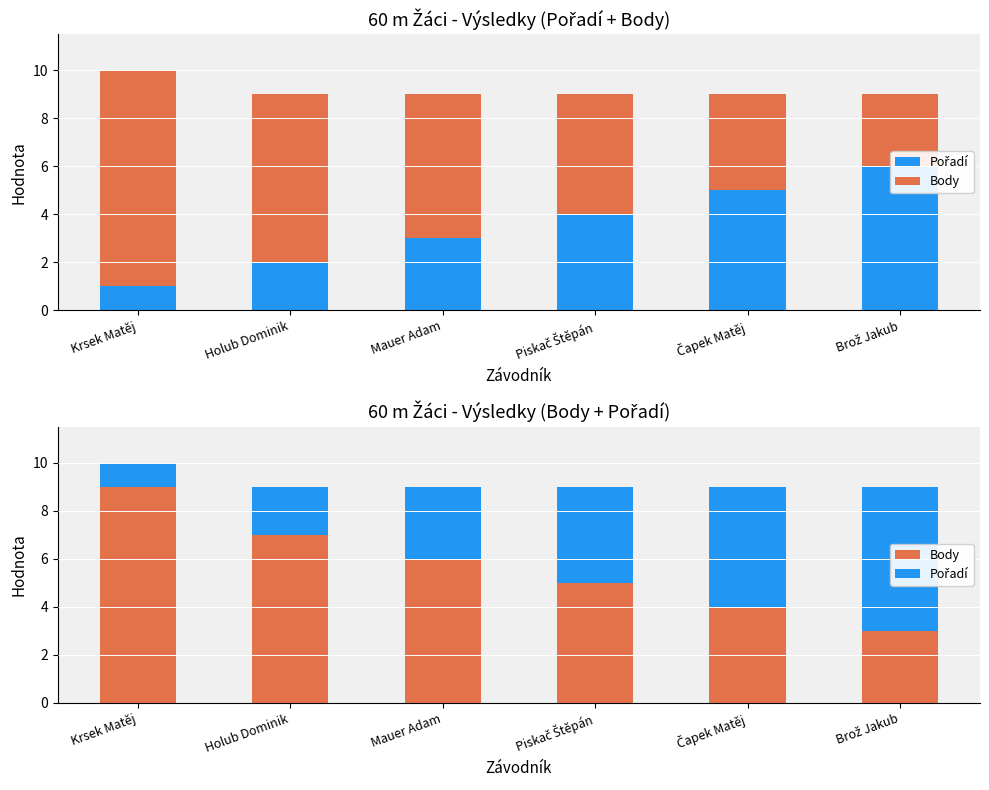

Count the Body values in the range 4 to 7.

4